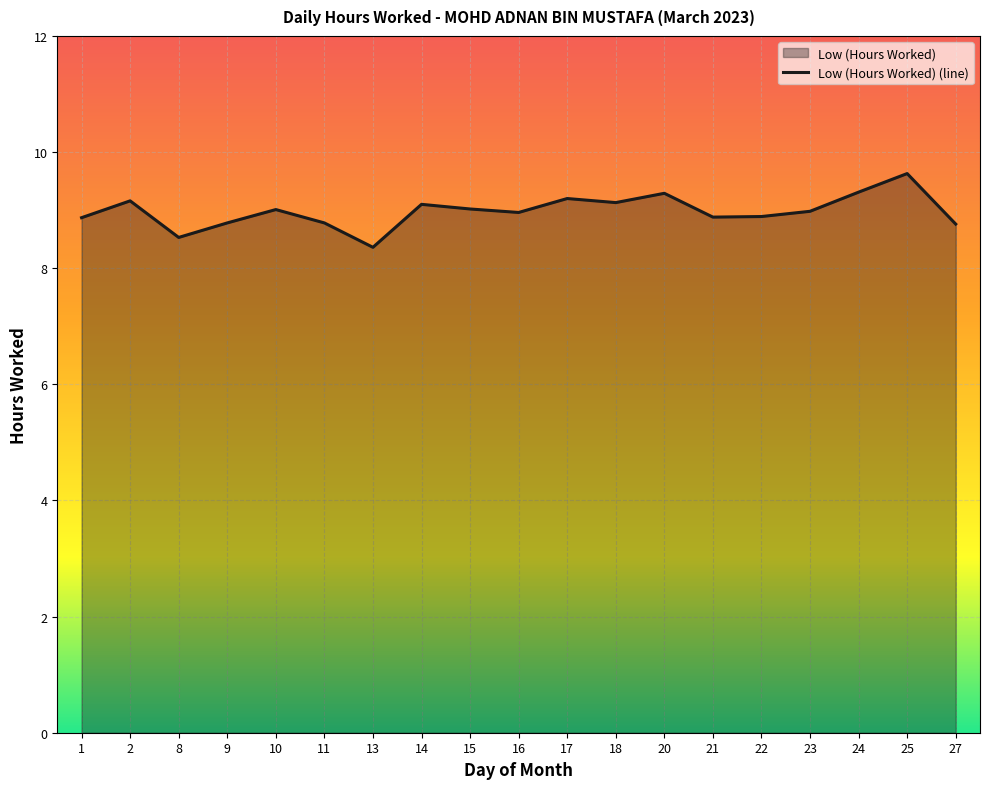

What is the difference between the maximum and second lowest values?

1.1